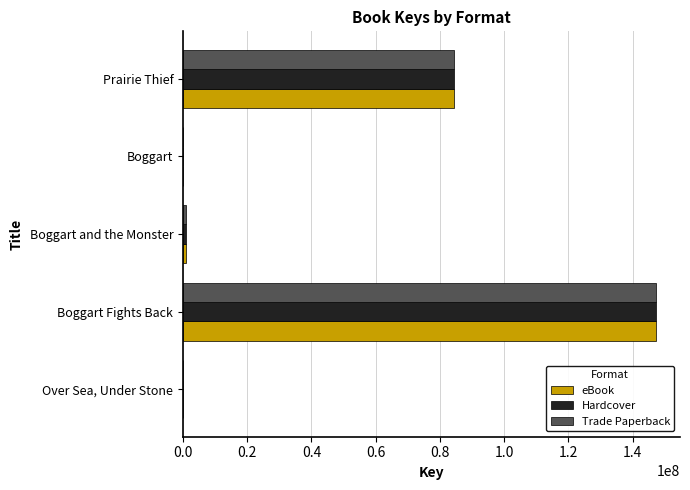

At which category is the sum across all series the highest?

Boggart Fights Back